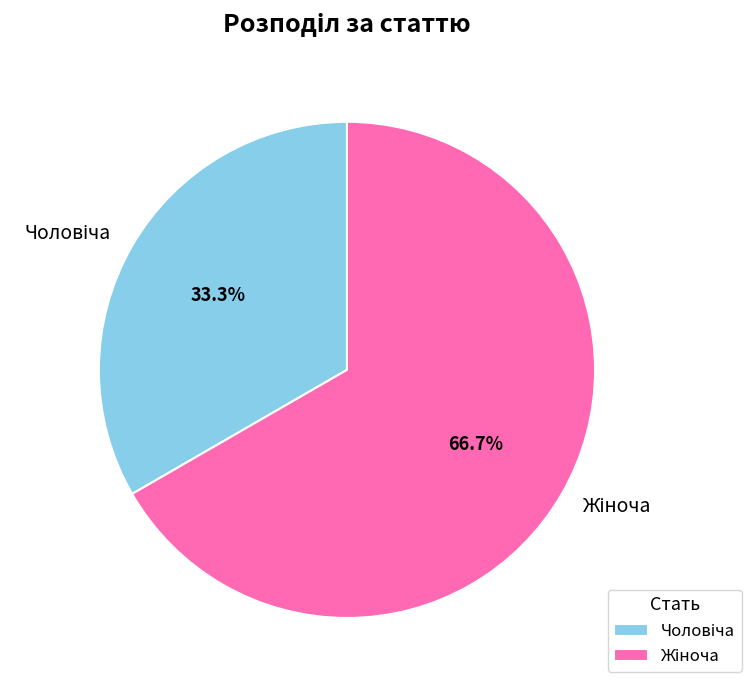

Is there any slice that represents more than half of the pie?

Yes